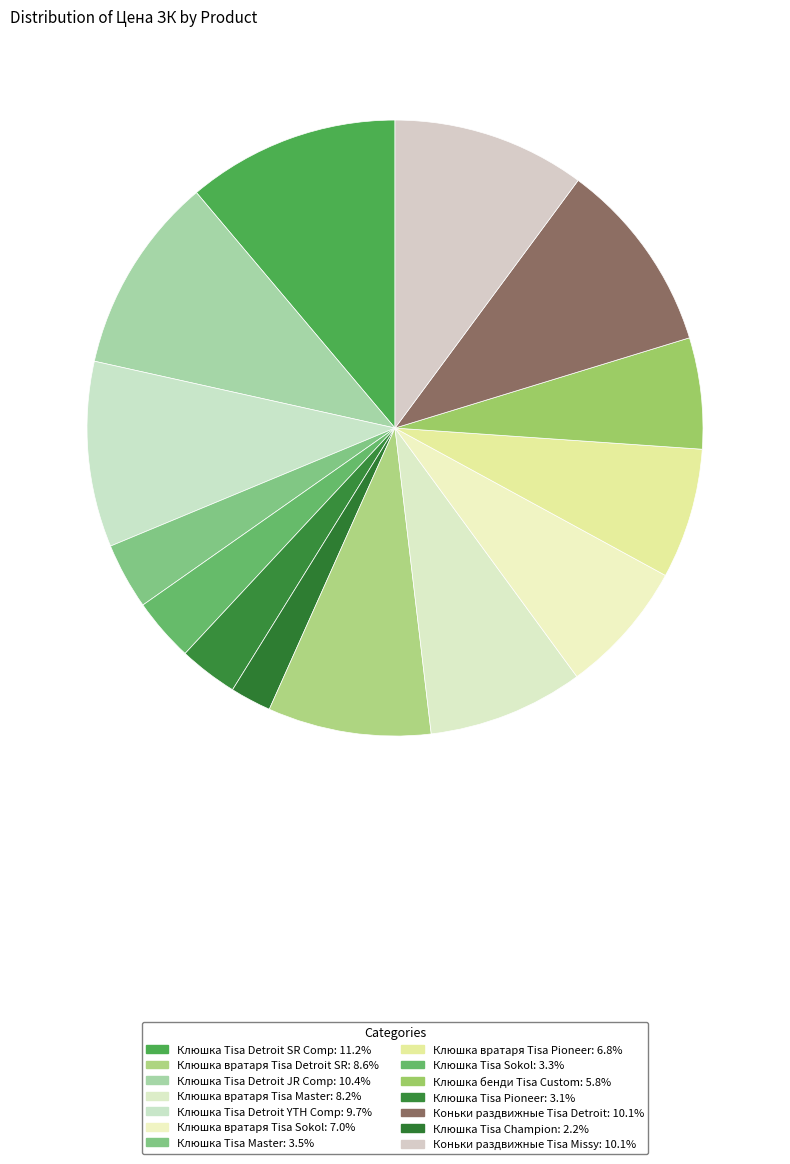

How many slices are in this pie chart?

14